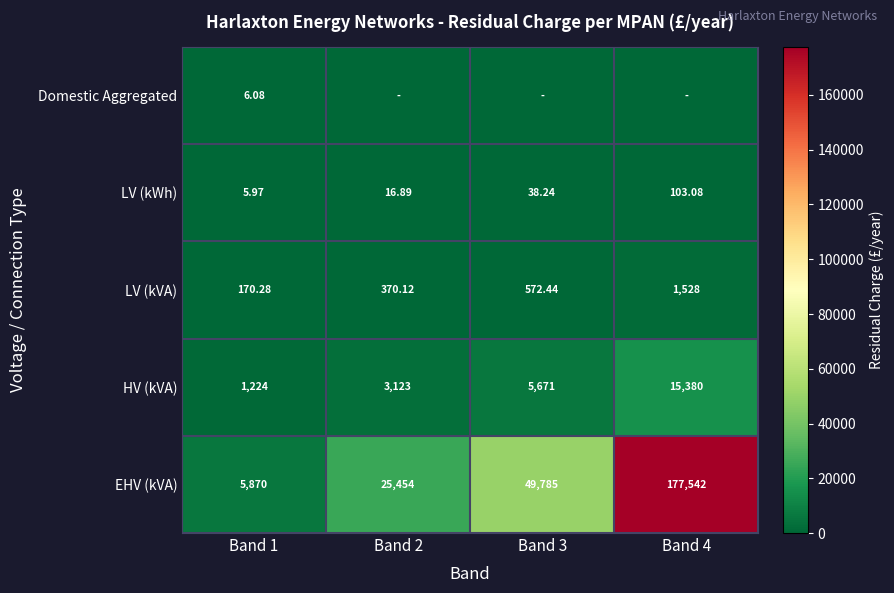

Rank the series at Band 1 from highest to lowest value.

EHV (kVA), HV (kVA), LV (kVA), Domestic Aggregated, LV (kWh)